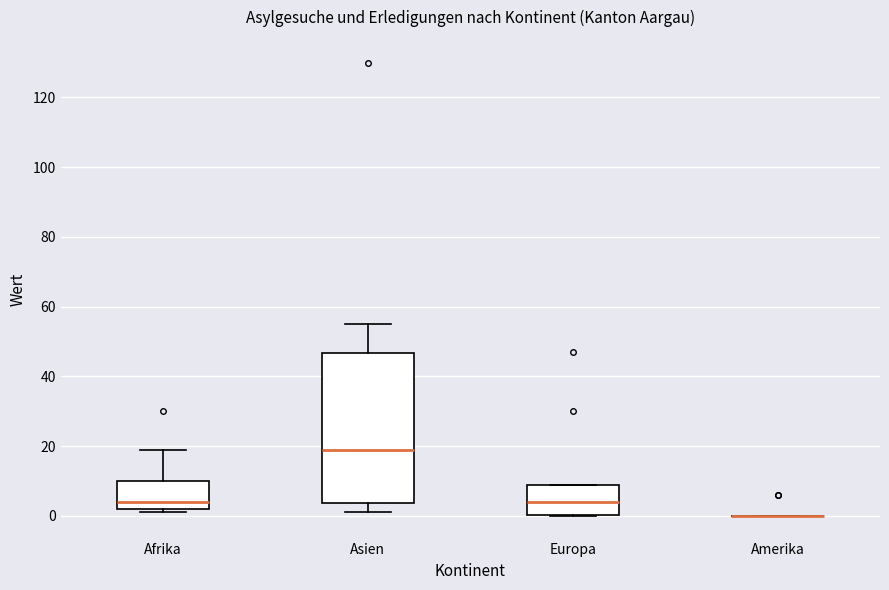

Which box is the tallest, from its lower edge to its upper edge?

Asien